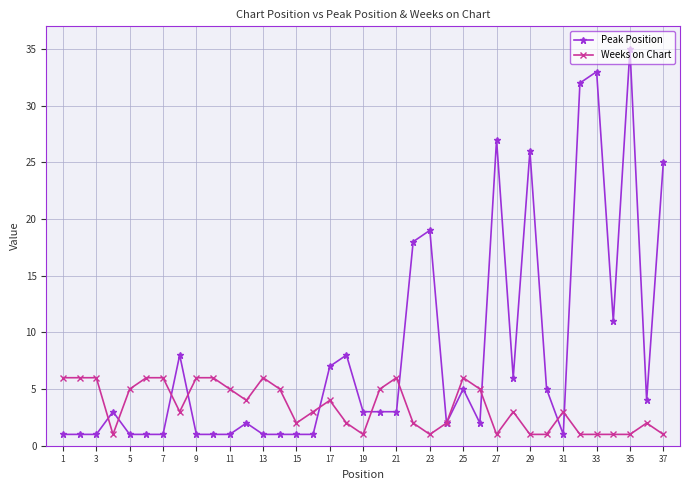

Which series has the largest total across all categories?

Peak Position